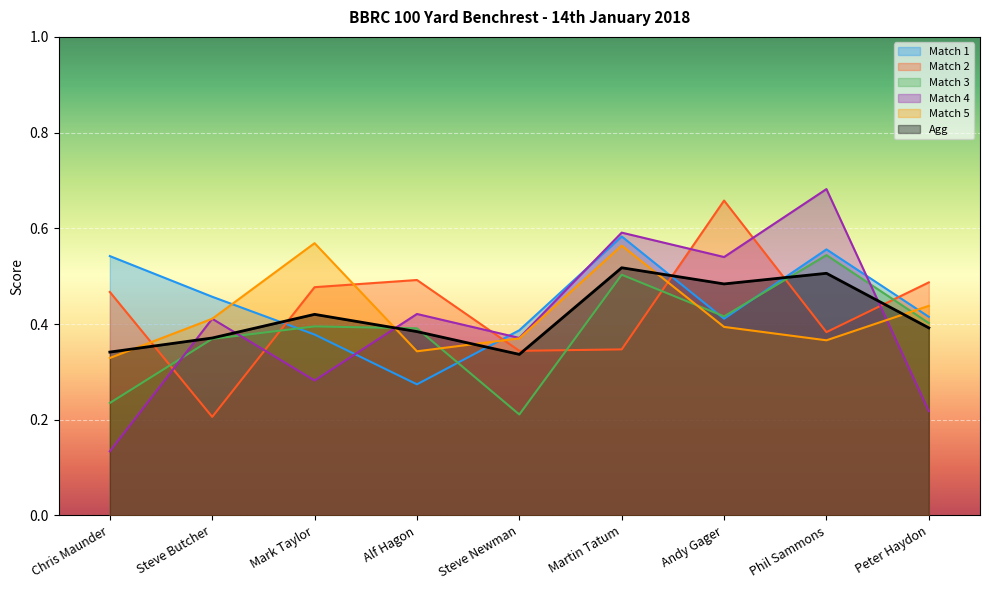

What are all the series names shown in the legend?

Match 1, Match 2, Match 3, Match 4, Match 5, Agg